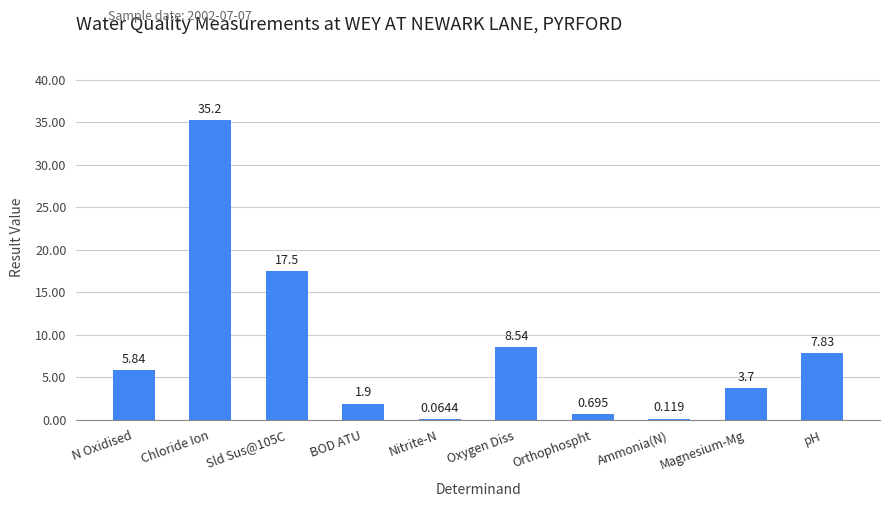

Count the number of data series in this chart.

1